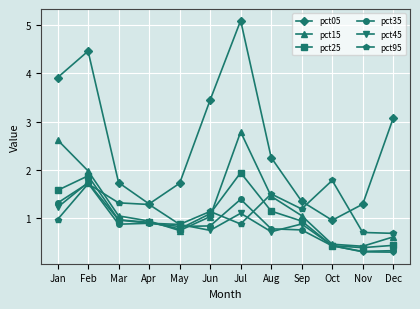

Is the value of pct95 at Mar greater than the value of pct15 at Apr?

Yes